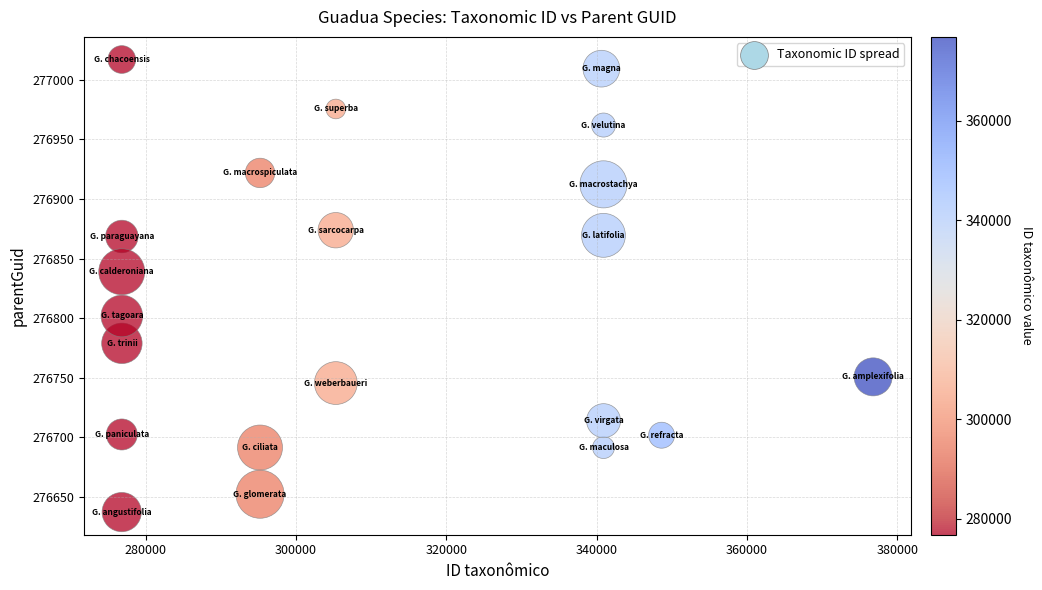

What is the range of Y values (max minus min)?

379.7